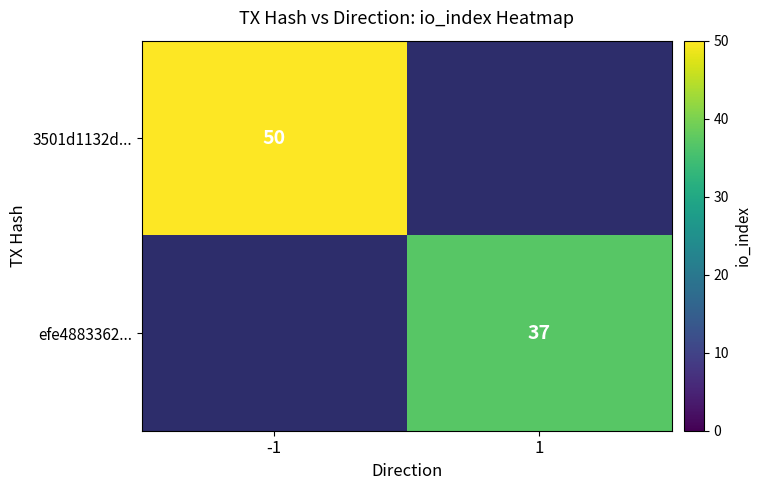

True or false: efe4883362... has a value of 57 at 1.

False